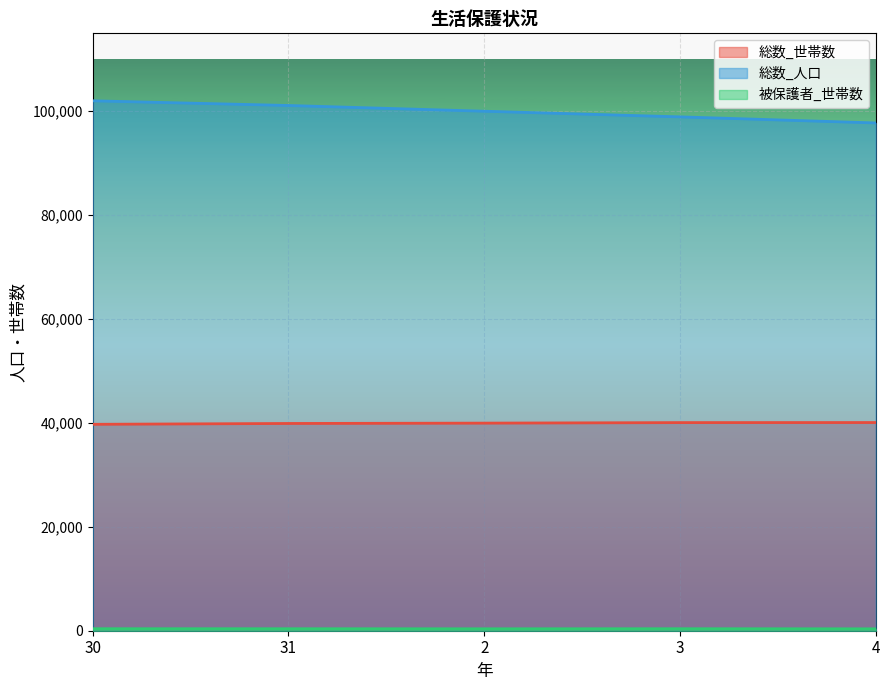

List the labels in order of 総数_世帯数 value, largest first.

4, 3, 2, 31, 30